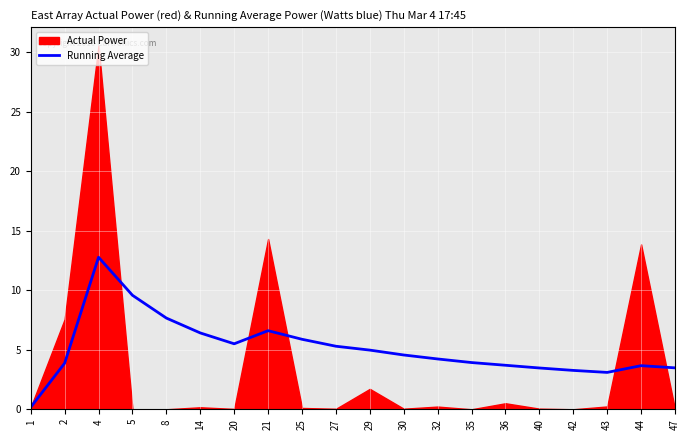

Between 35 and 2, which is larger?

35